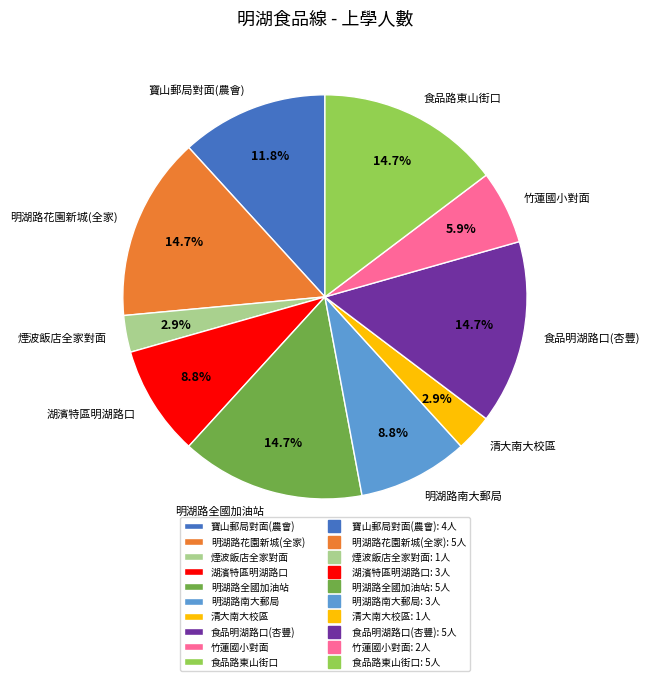

Approximately how many times larger is the value at 明湖路全國加油站 compared to 湖濱特區明湖路口?

1.7